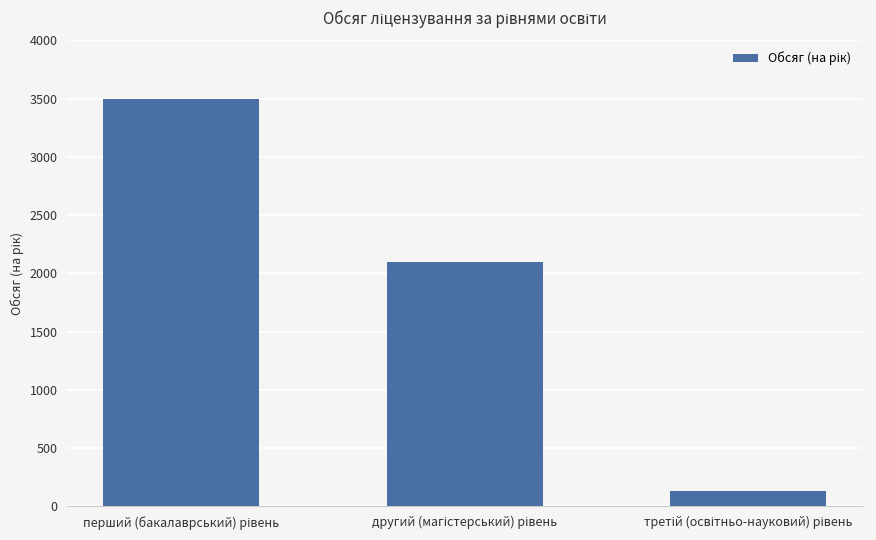

What is the value of the 1st bar from the left?

3500